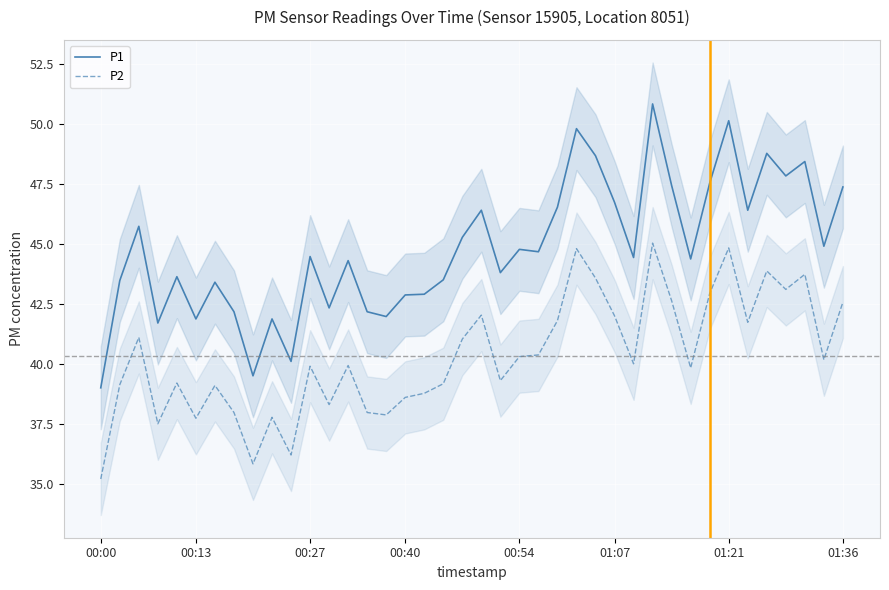

The P1 series shows 23.4 at 00:40. True or false?

False